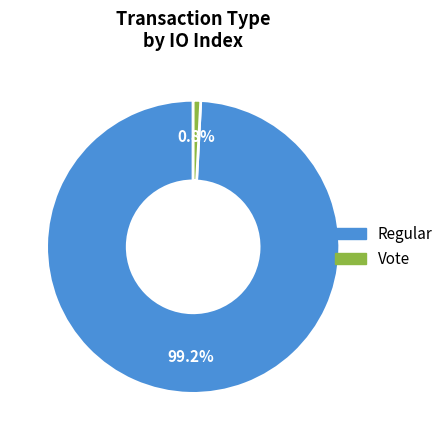

What is the total percentage of Vote and Regular?

100.0%